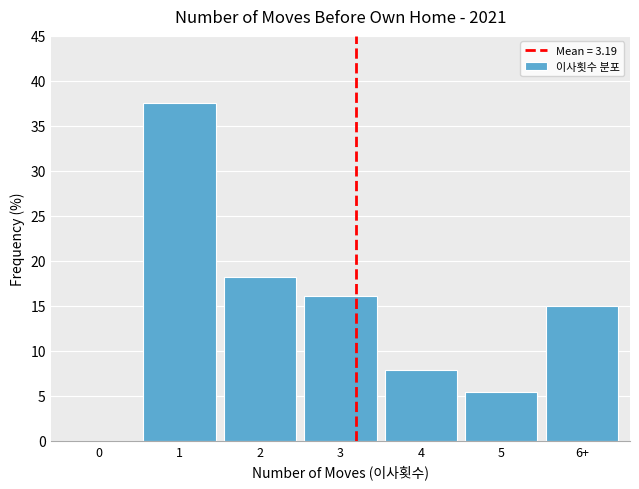

Reading right to left, list all the values displayed in this chart.

6+=15.0	5=5.4	4=7.9	3=16.1	2=18.2	1=37.5	0=0.0